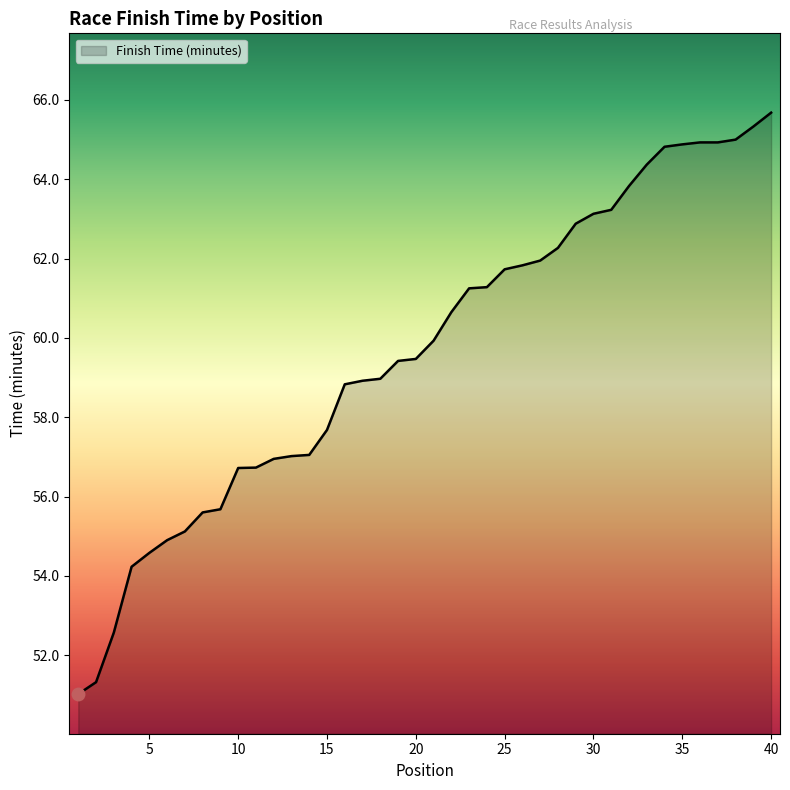

How many lines are shown in the chart?

1